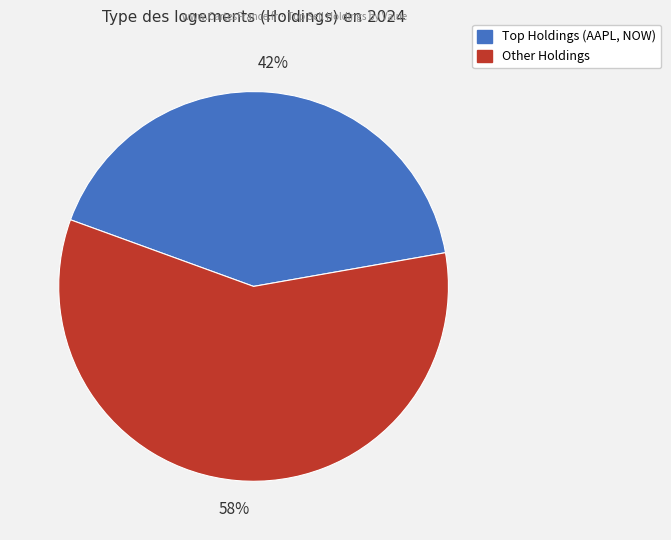

Is there any slice that represents more than half of the pie?

Yes